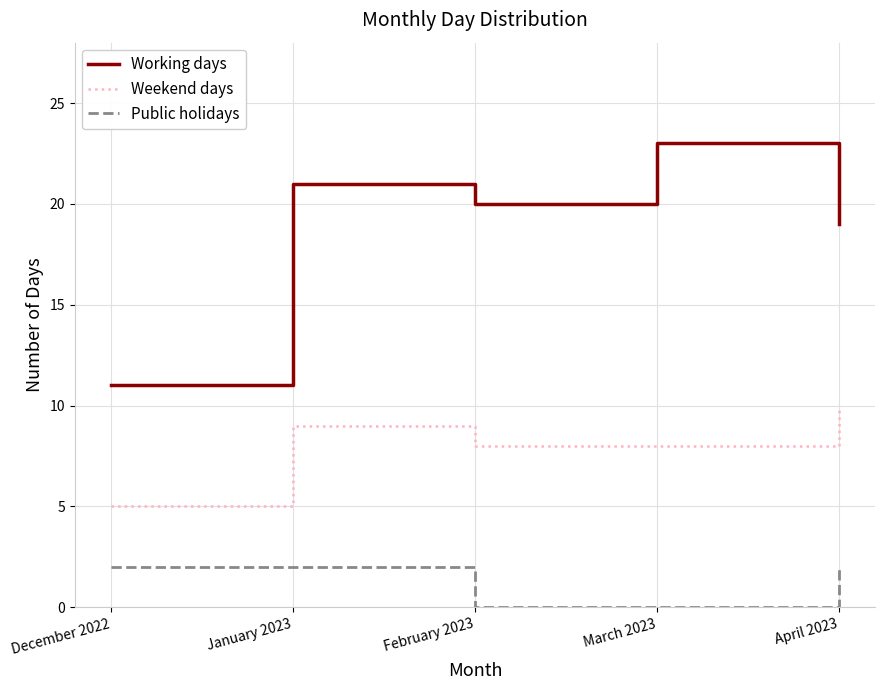

How many series are shown in this chart?

3